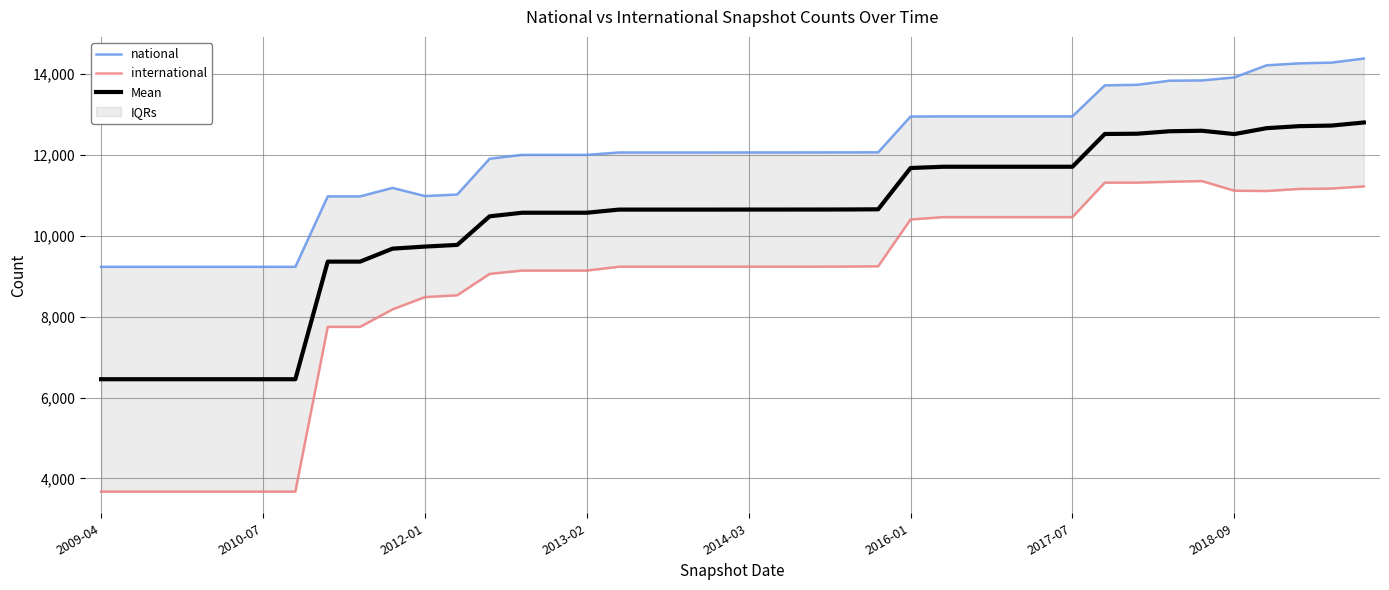

What is the difference between the highest and lowest values at 31?

2406.0